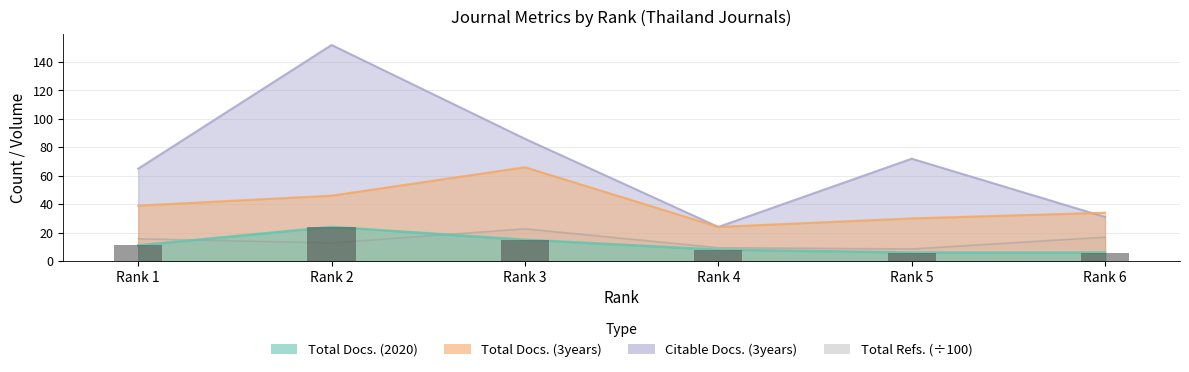

How many bars are there in each group?

4